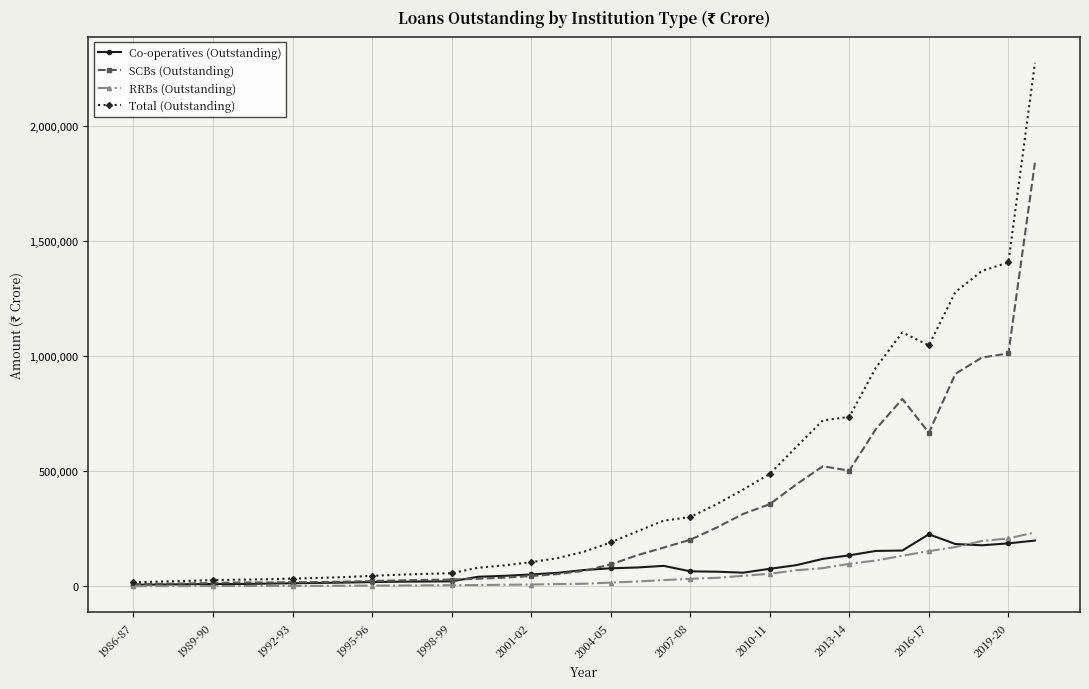

How many values in the RRBs (Outstanding) series are below 11721?

17